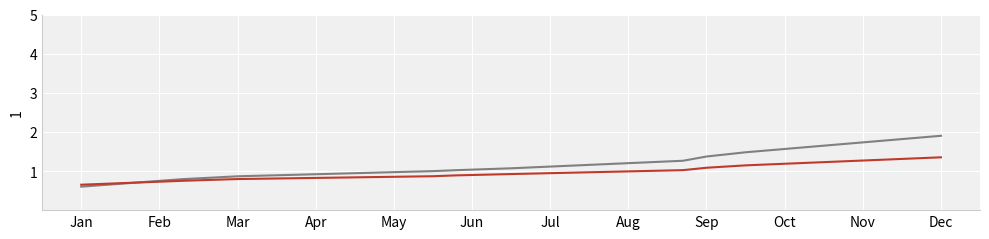

What is the minimum value shown in the chart?

0.6